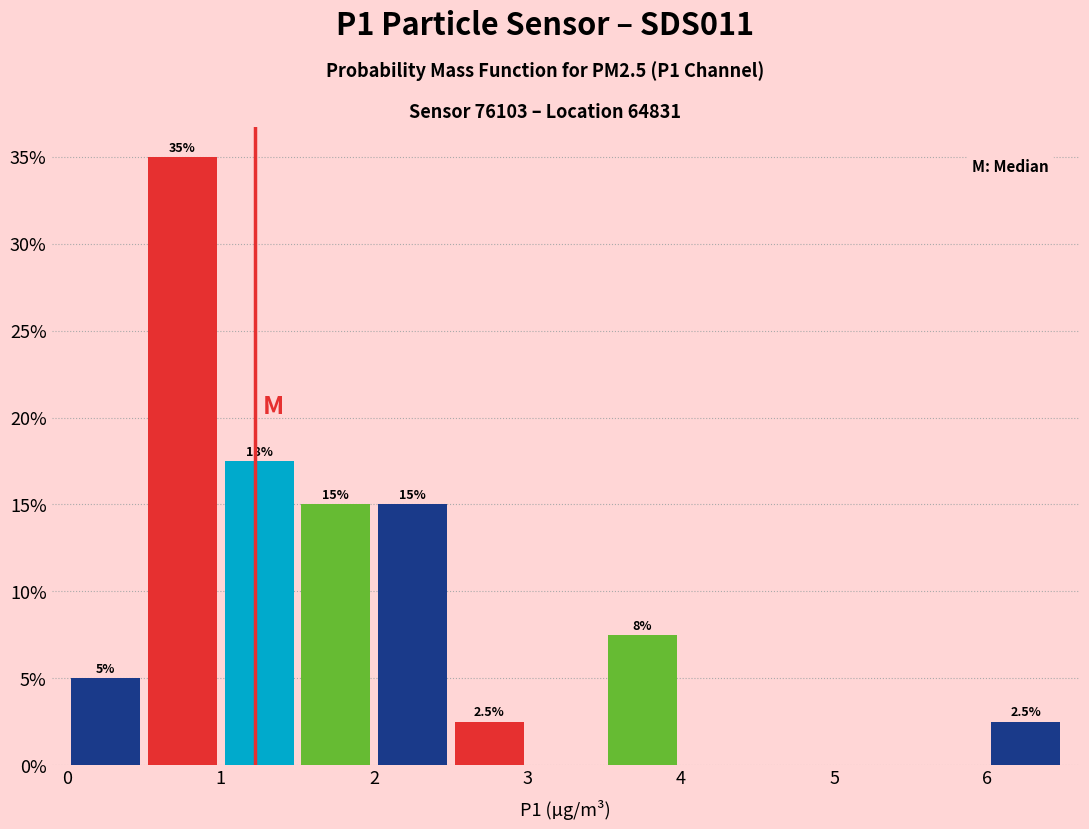

Over which range of the x-axis is the bar tallest?

0.5 to 1.0